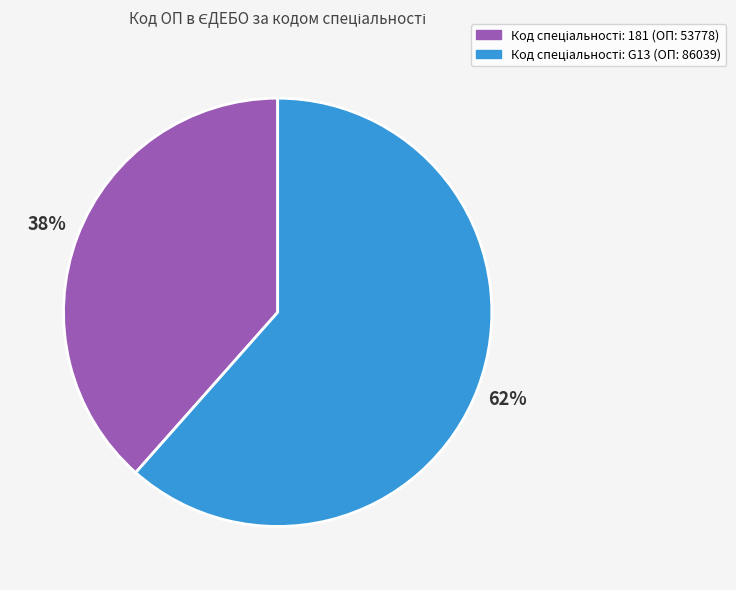

Is there any slice that represents more than half of the pie?

Yes